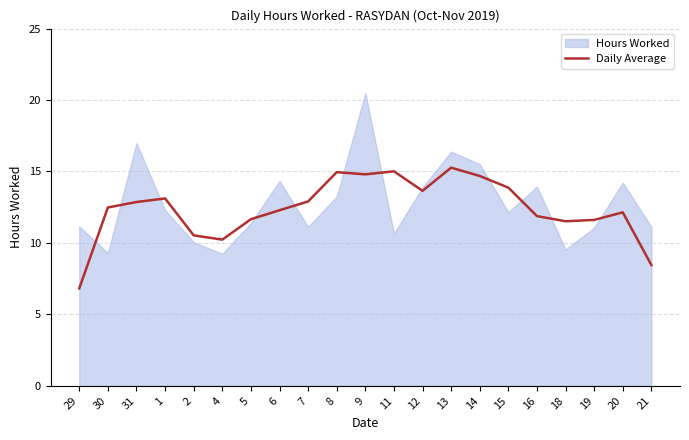

How many categories are shown in the chart?

21